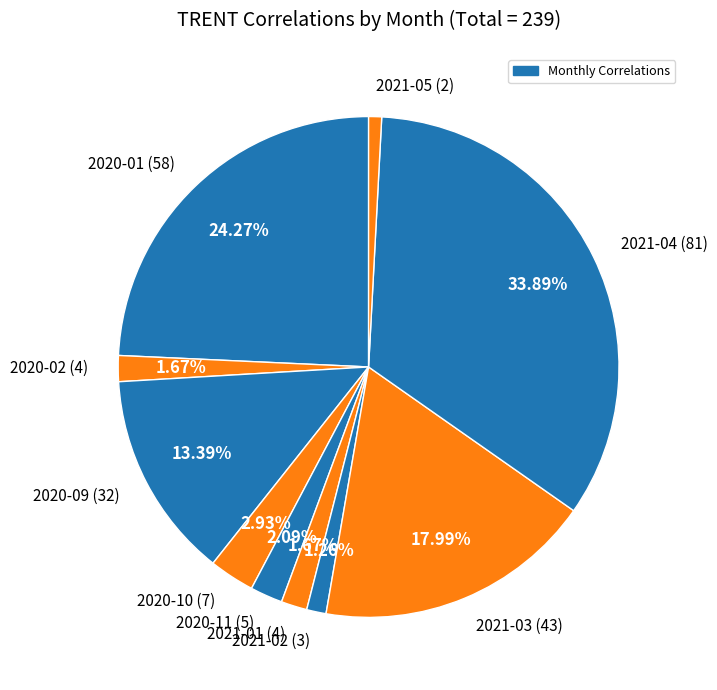

Does any single category account for the majority?

No